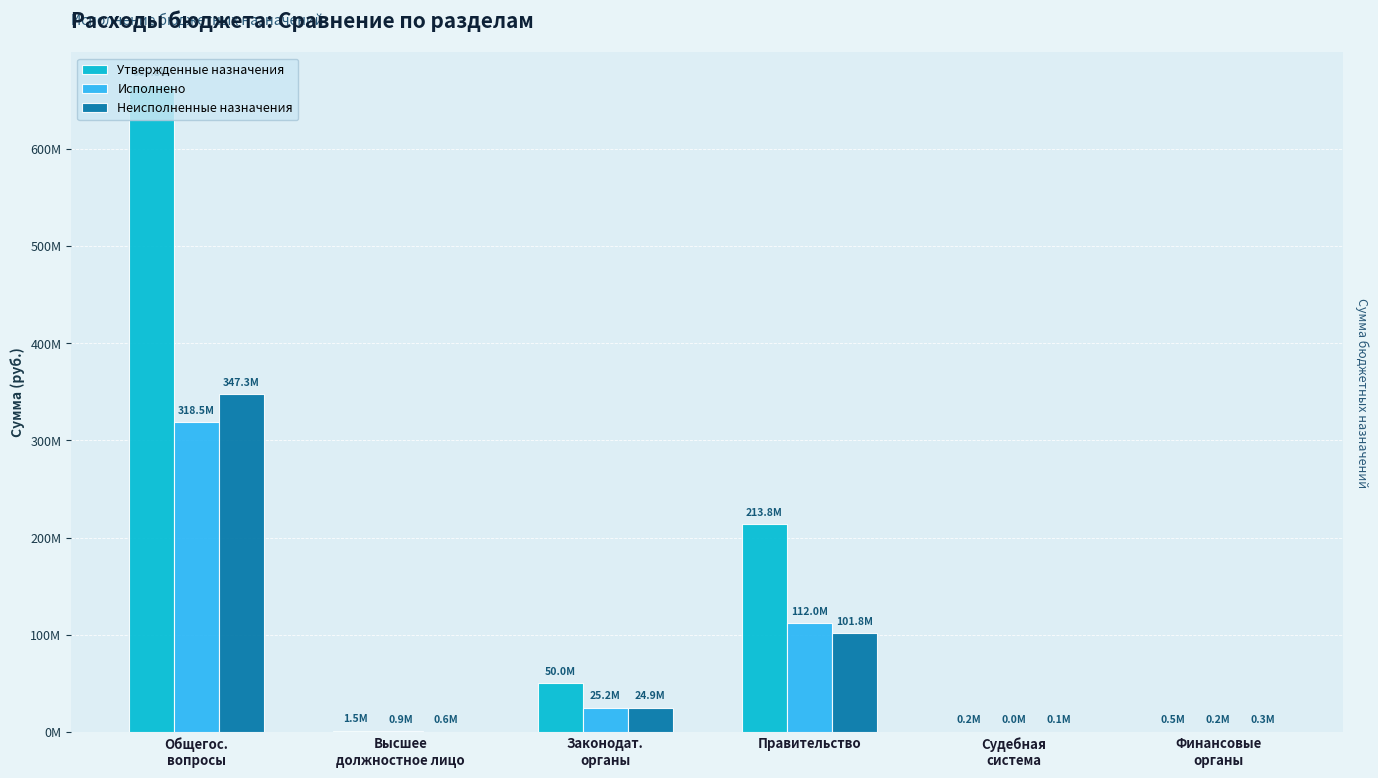

Between Законодат.
органы and Высшее
должностное лицо, which is larger?

Законодат.
органы